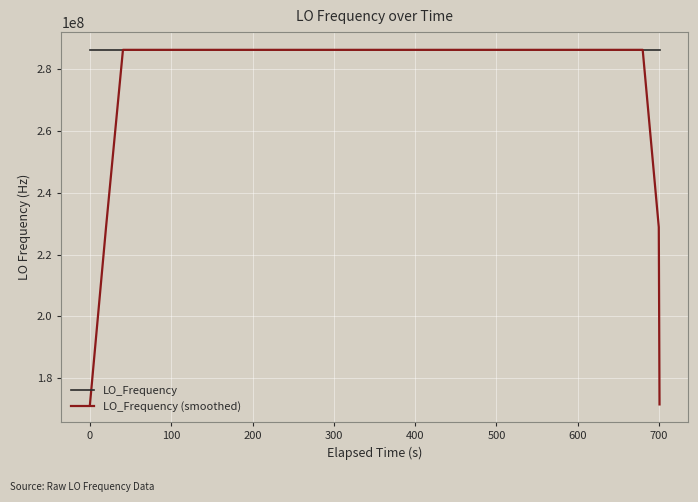

What are all the series names shown in the legend?

LO_Frequency, LO_Frequency (smoothed)